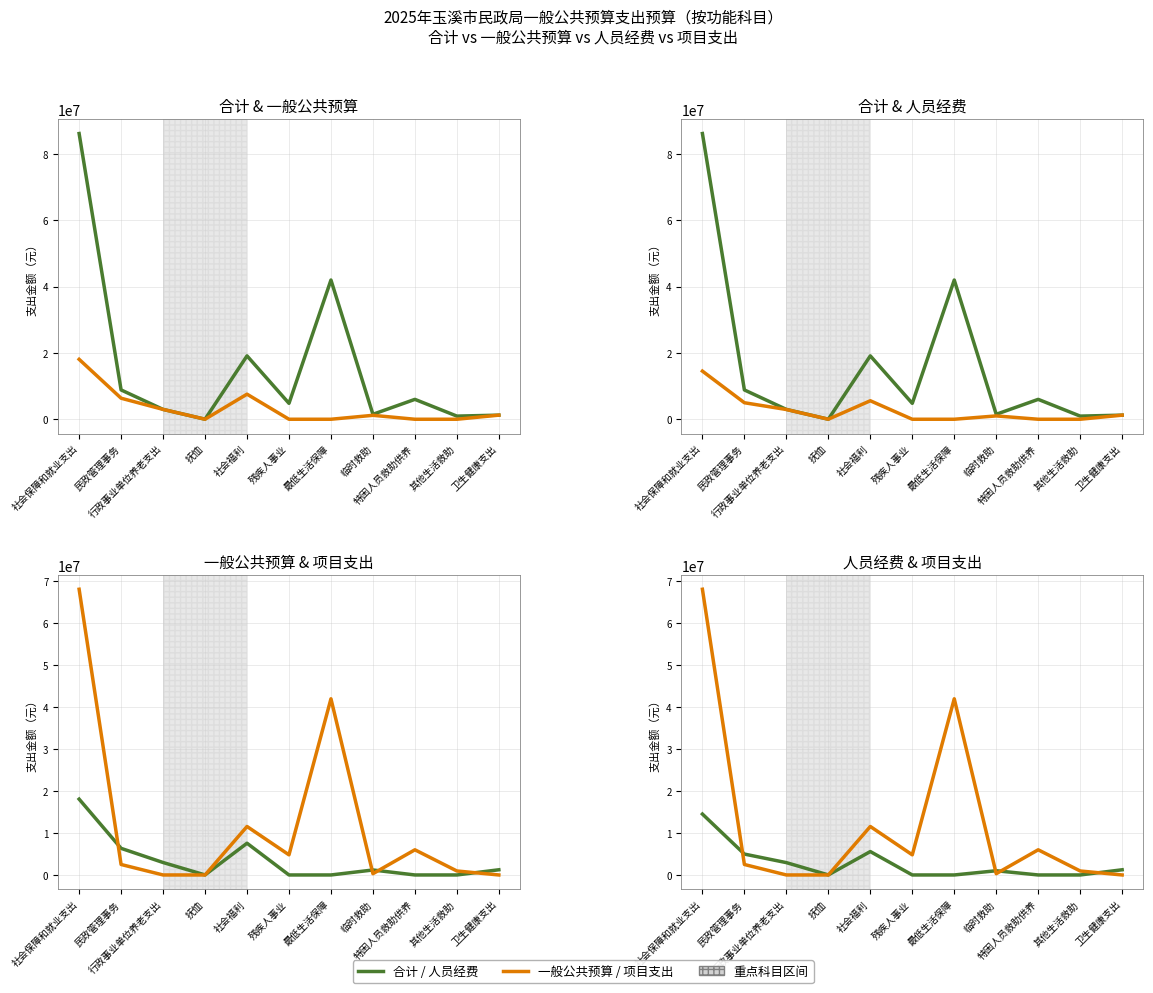

True or false: 项目支出 and 人员经费 intersect in this chart.

True